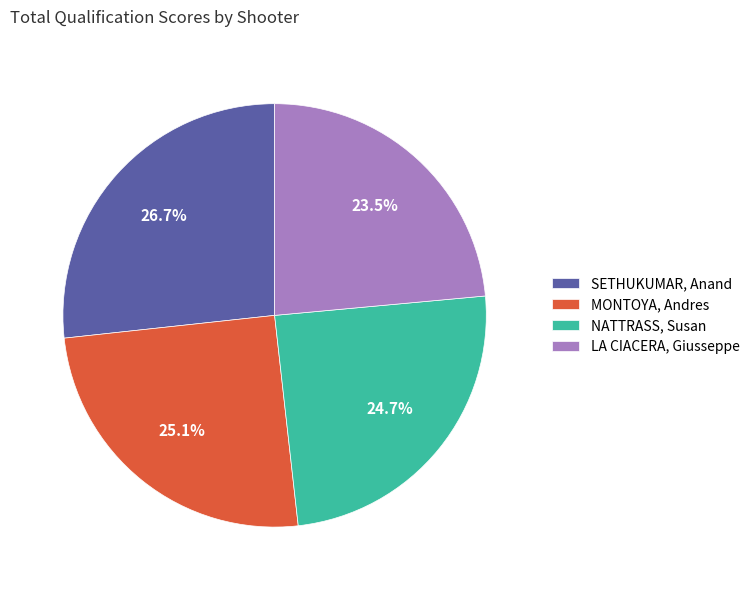

To the nearest percent, what percentage of the pie is SETHUKUMAR, Anand?

27%